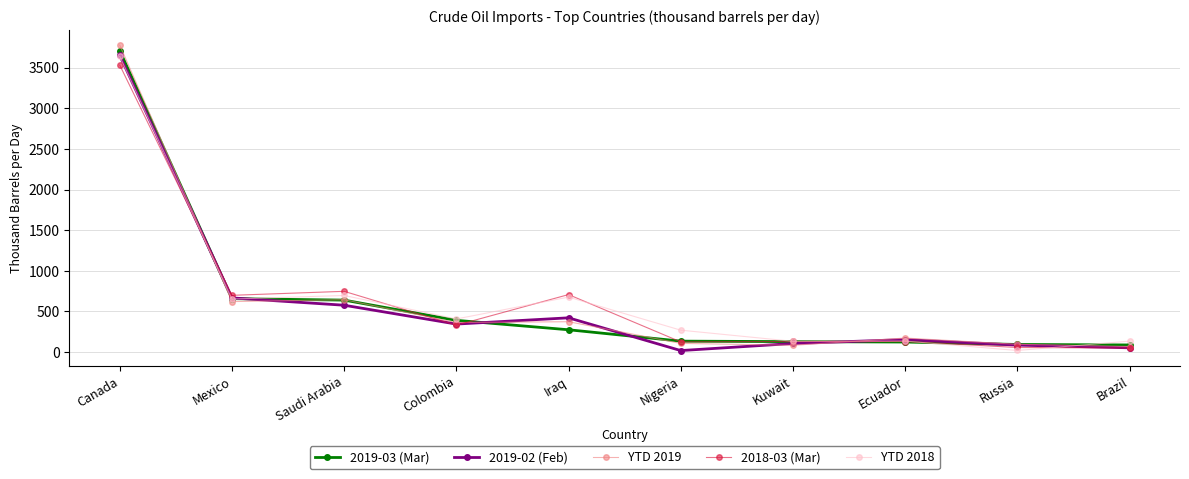

What is the value of the YTD 2018 point at the 2nd from the left?

653